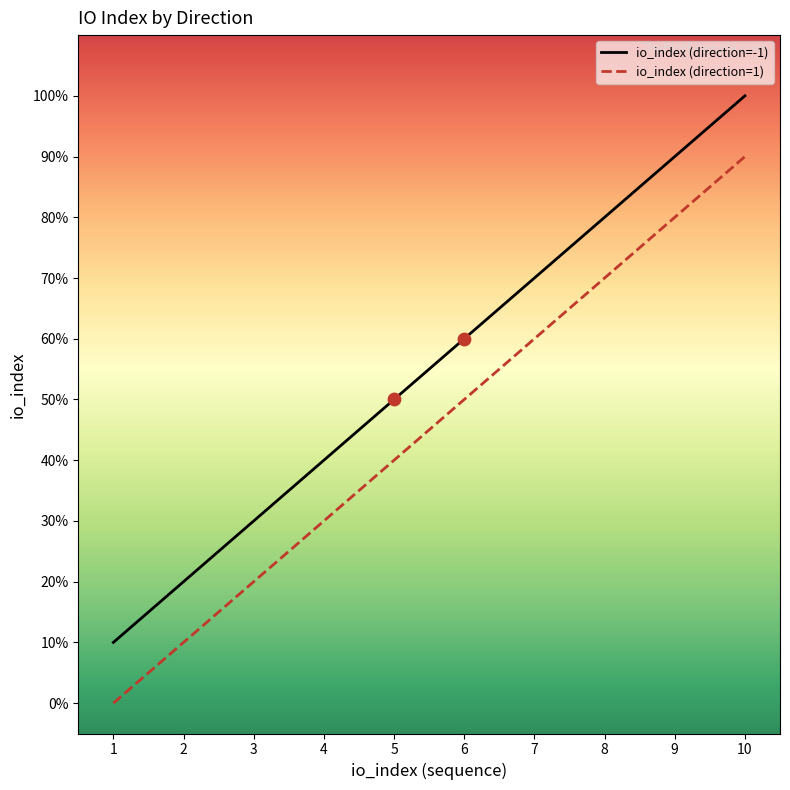

Is the value of io_index (direction=-1) at 4 greater than the value of io_index (direction=1) at 4?

Yes